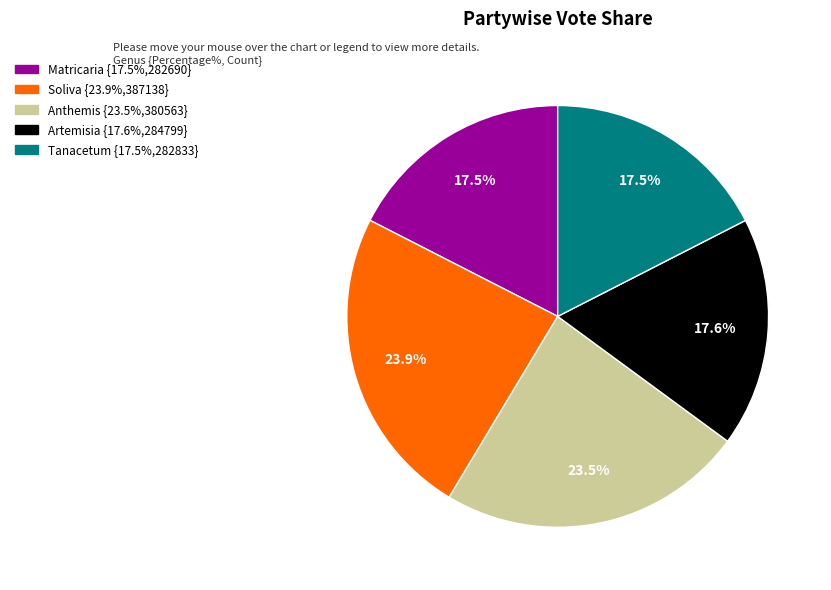

Is it true that Soliva is 33% of the pie?

False